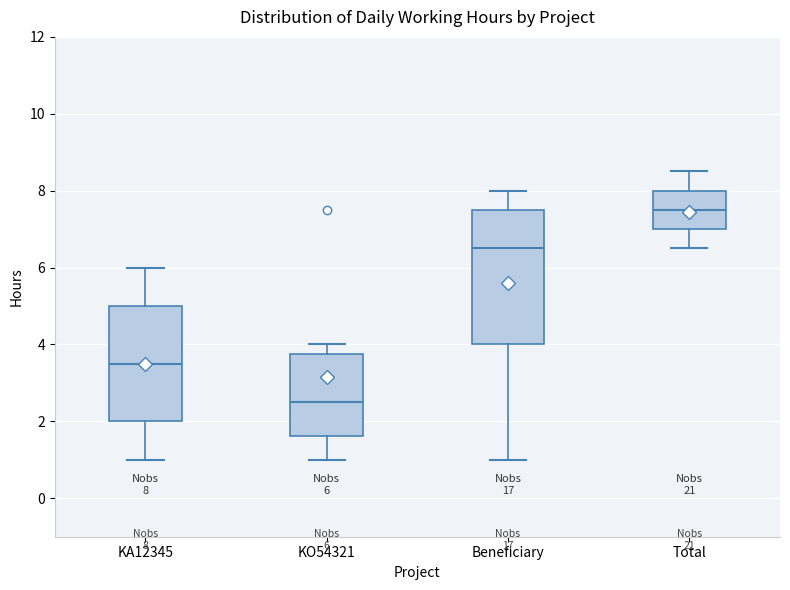

Which box's median line is the lowest?

KO54321